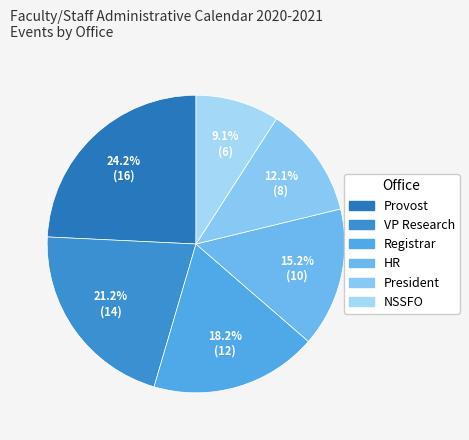

What is the smallest slice in the pie chart?

NSSFO